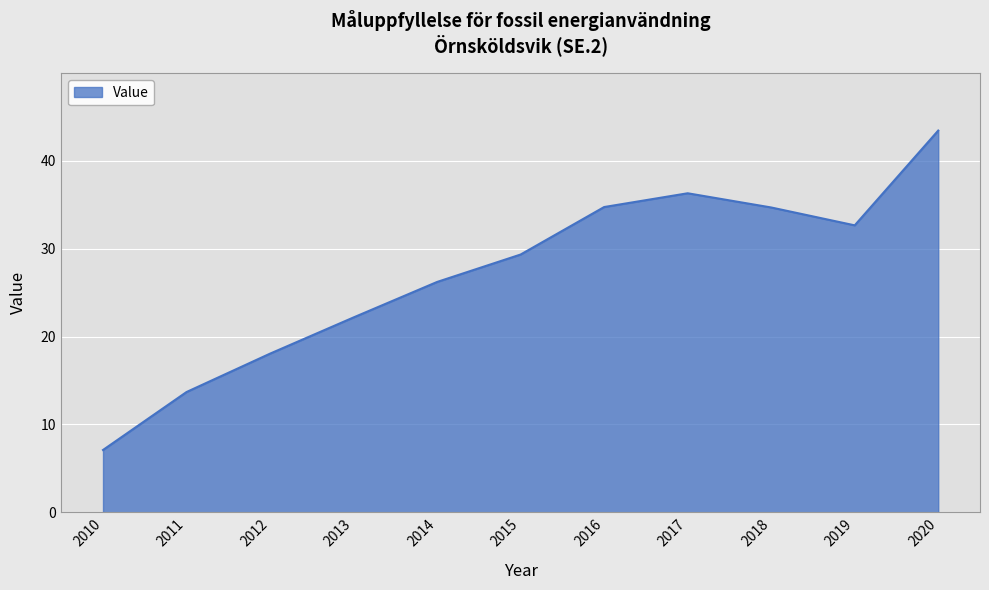

How many lines are shown in the chart?

1